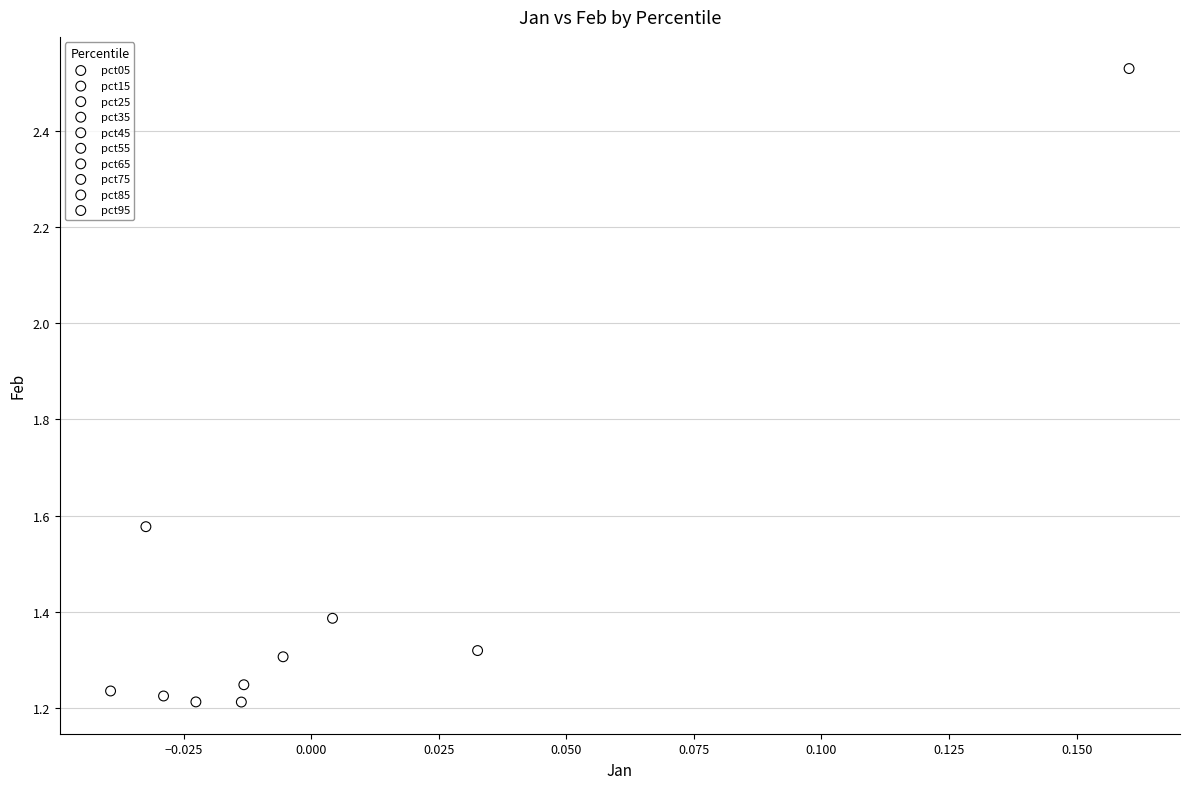

Which series contains the highest Y value?

pct05